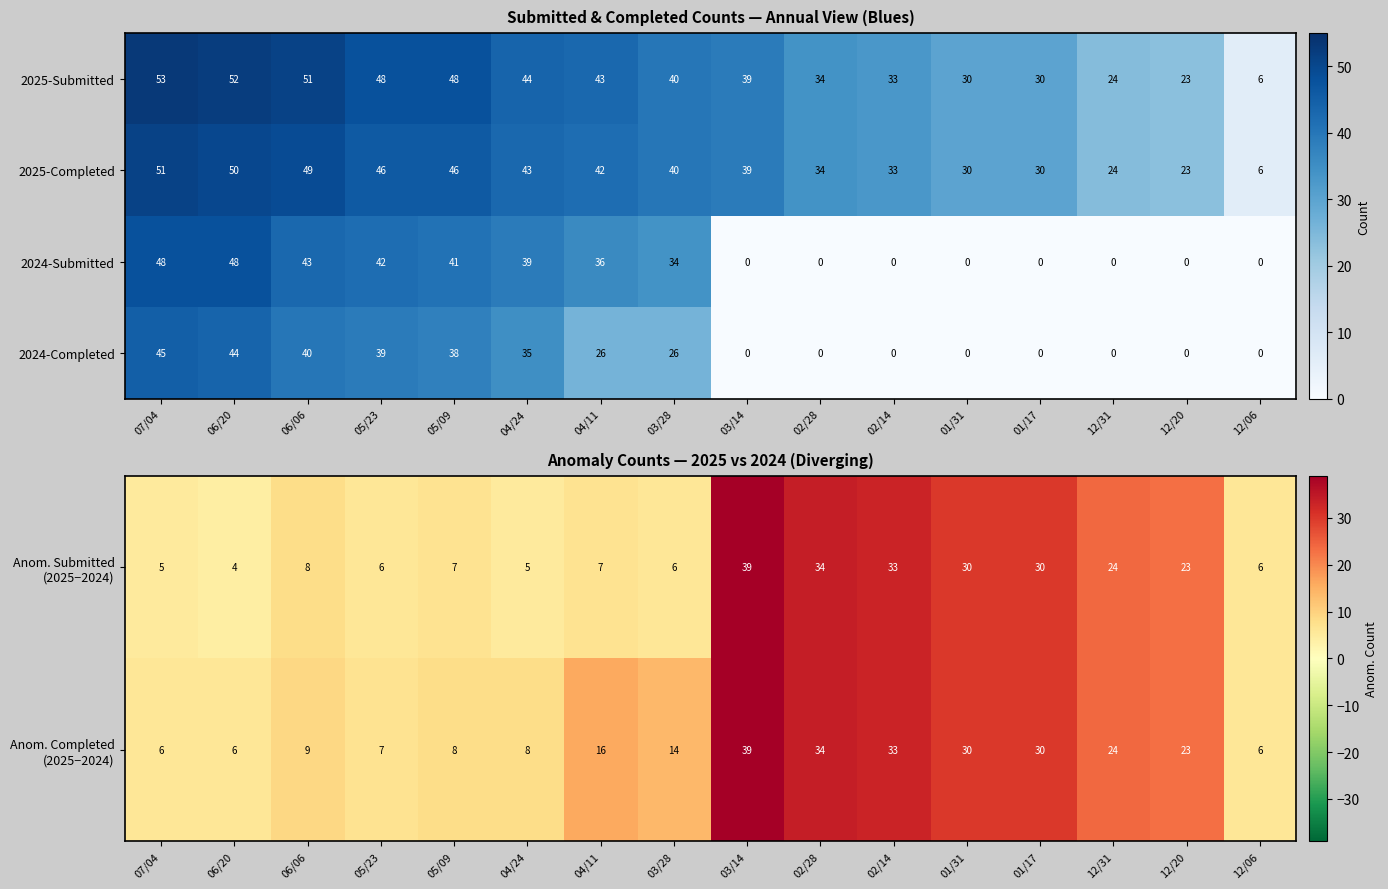

Is it true that 2025-Completed equals 62 at 03/14?

False